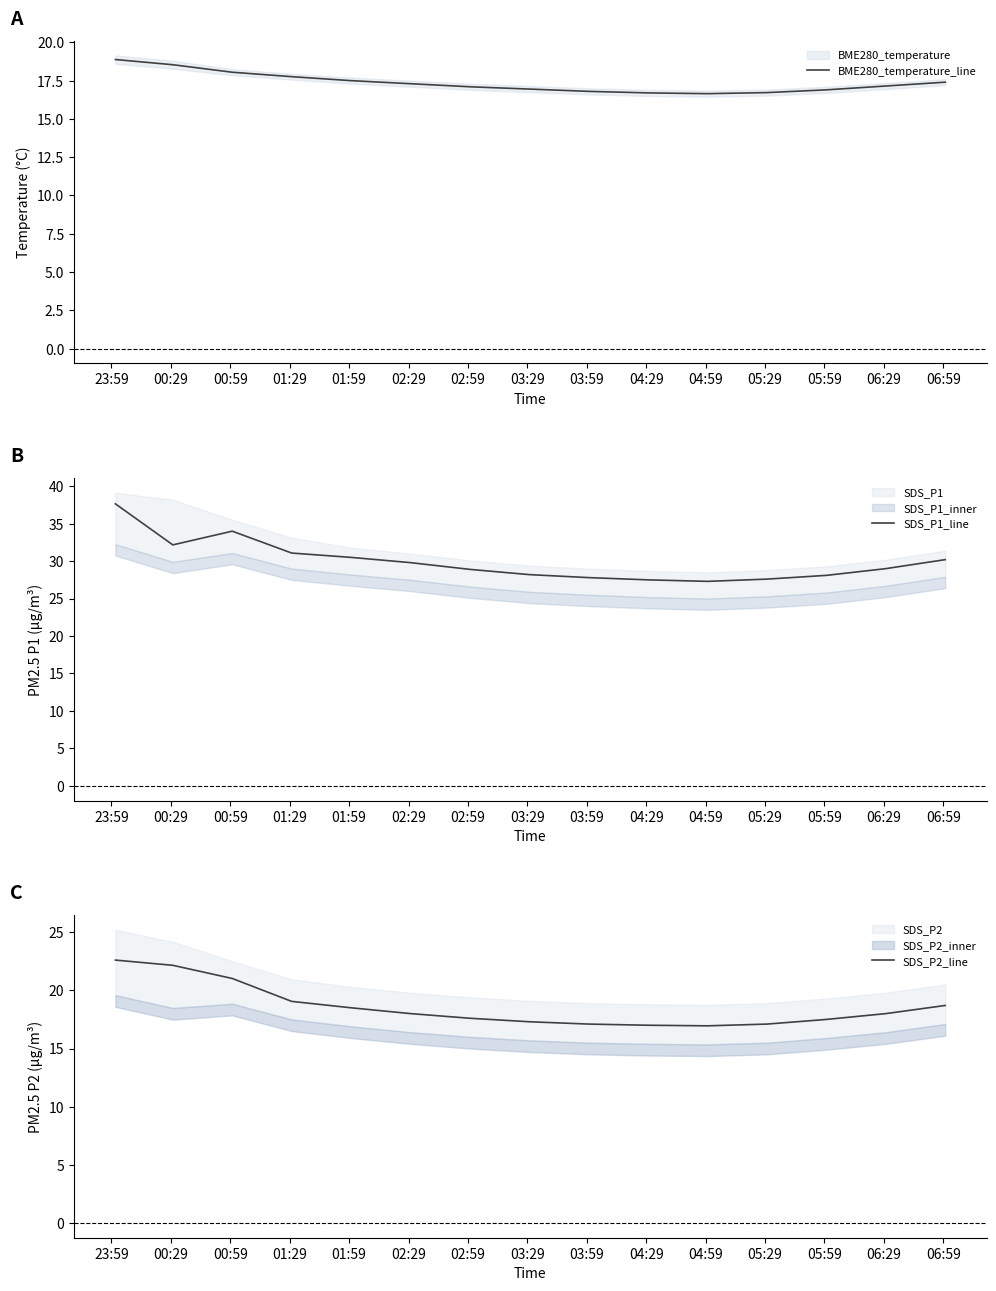

True or false: BME280_temperature_line has a value of 4.3 at 02:29.

False